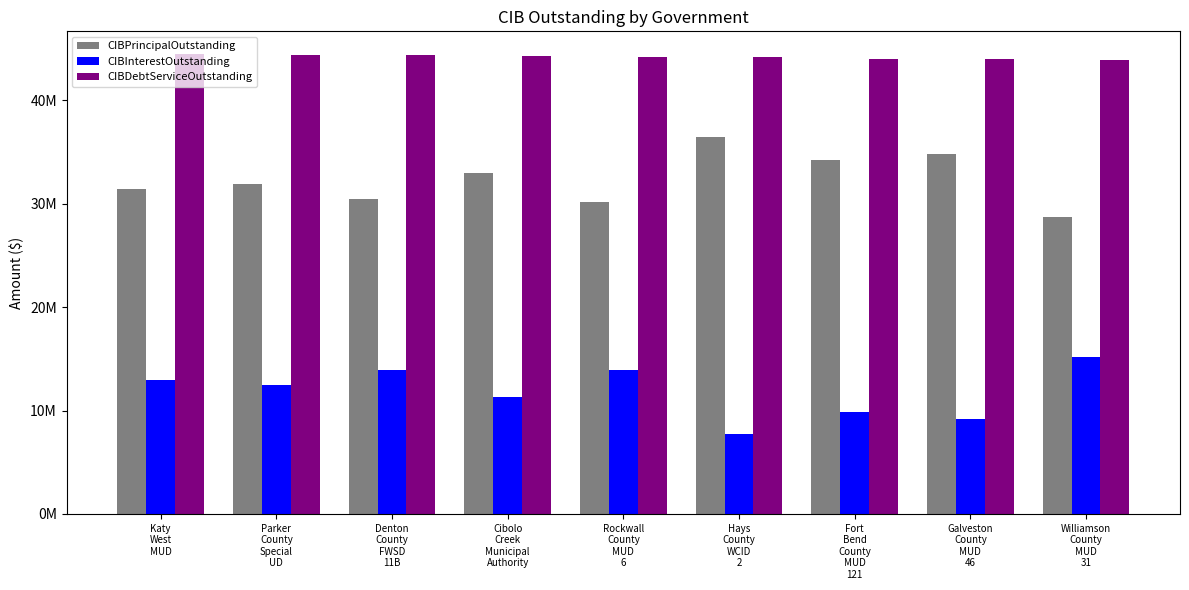

Reading left to right, what are all the values shown in this chart?

CIBPrincipalOutstanding: Katy
West
MUD=31470000.0	Parker
County
Special
UD=31924000.0	Denton
County
FWSD
11B=30445000.0	Cibolo
Creek
Municipal
Authority=33020000.0	Rockwall
County
MUD
6=30220000.0	Hays
County
WCID
2=36435000.0	Fort
Bend
County
MUD
121=34240000.0	Galveston
County
MUD
46=34845000.0	Williamson
County
MUD
31=28770000.0
CIBInterestOutstanding: Katy
West
MUD=12996975.5	Parker
County
Special
UD=12508132.8	Denton
County
FWSD
11B=13964447.1	Cibolo
Creek
Municipal
Authority=11327187.5	Rockwall
County
MUD
6=13948463.7	Hays
County
WCID
2=7724311.0	Fort
Bend
County
MUD
121=9817032.6	Galveston
County
MUD
46=9162831.3	Williamson
County
MUD
31=15159254.4
CIBDebtServiceOutstanding: Katy
West
MUD=44466975.5	Parker
County
Special
UD=44432132.8	Denton
County
FWSD
11B=44409447.1	Cibolo
Creek
Municipal
Authority=44347187.5	Rockwall
County
MUD
6=44168463.7	Hays
County
WCID
2=44159311.0	Fort
Bend
County
MUD
121=44057032.6	Galveston
County
MUD
46=44007831.3	Williamson
County
MUD
31=43929254.4